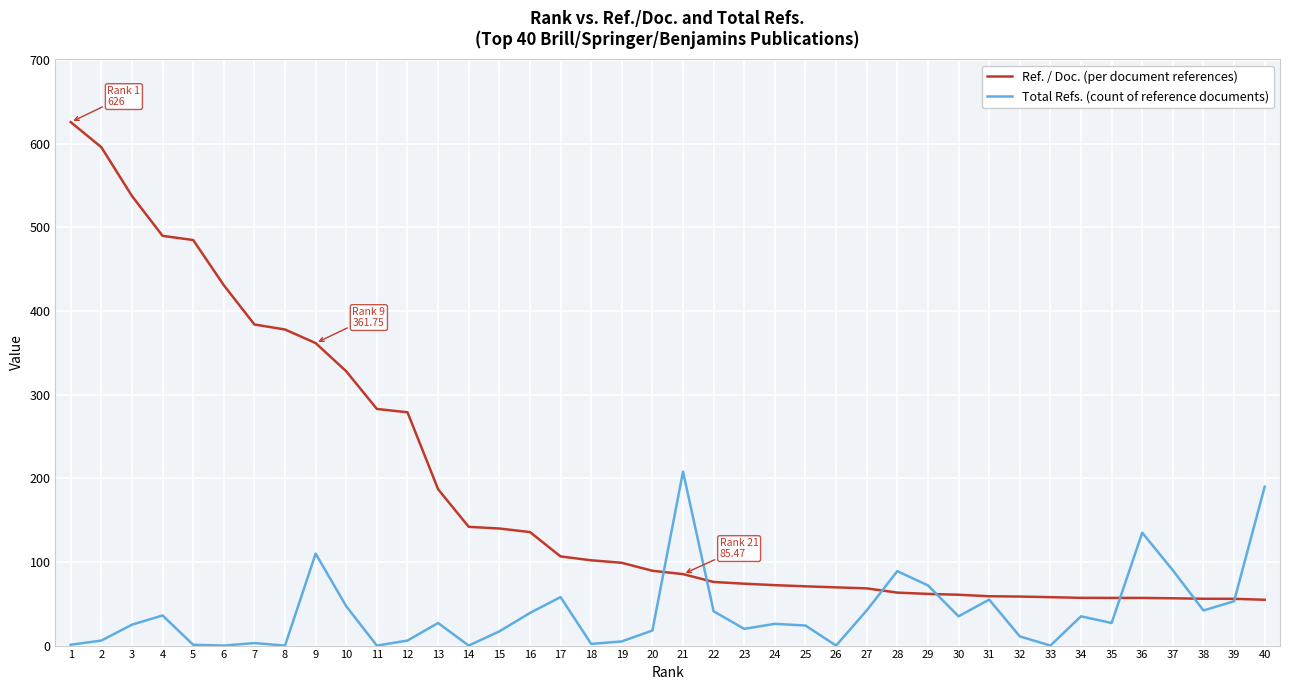

List the series in order of their overall mean, lowest first.

Total Refs. (count of reference documents), Ref. / Doc. (per document references)